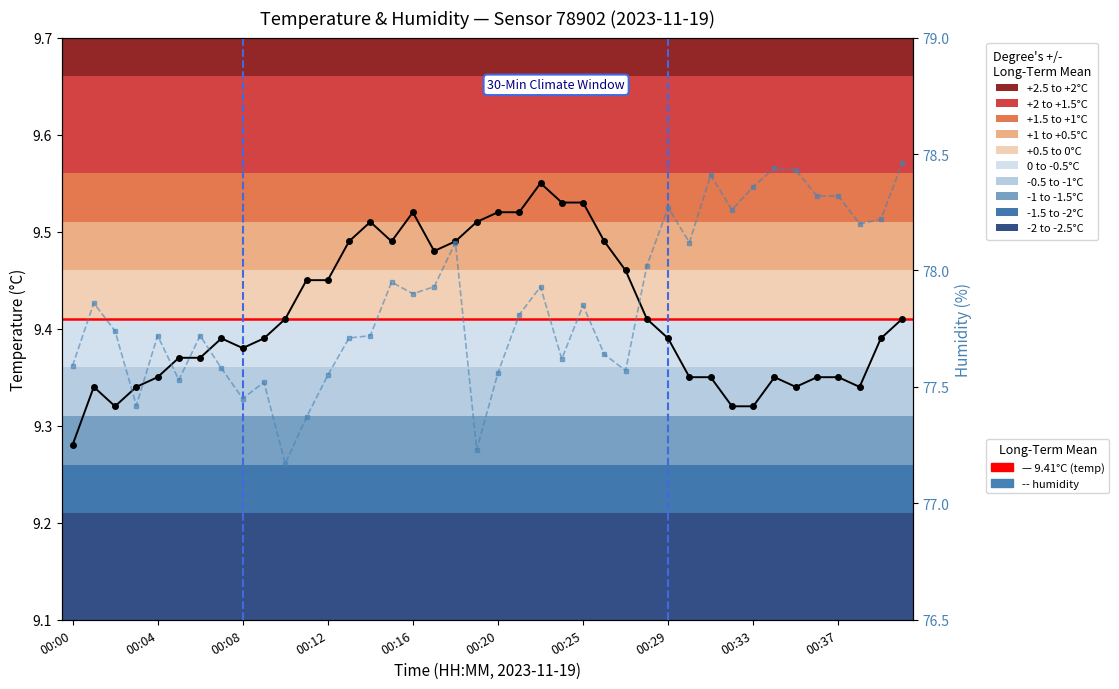

Does the chart have visible grid lines?

No